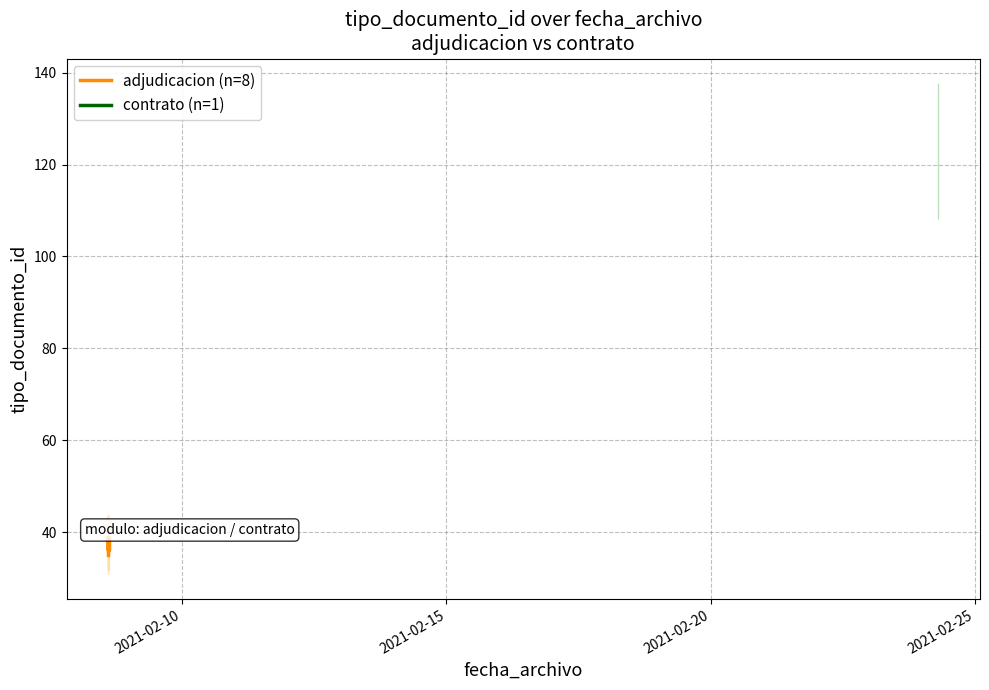

What is the difference between the second highest and second lowest values?

3